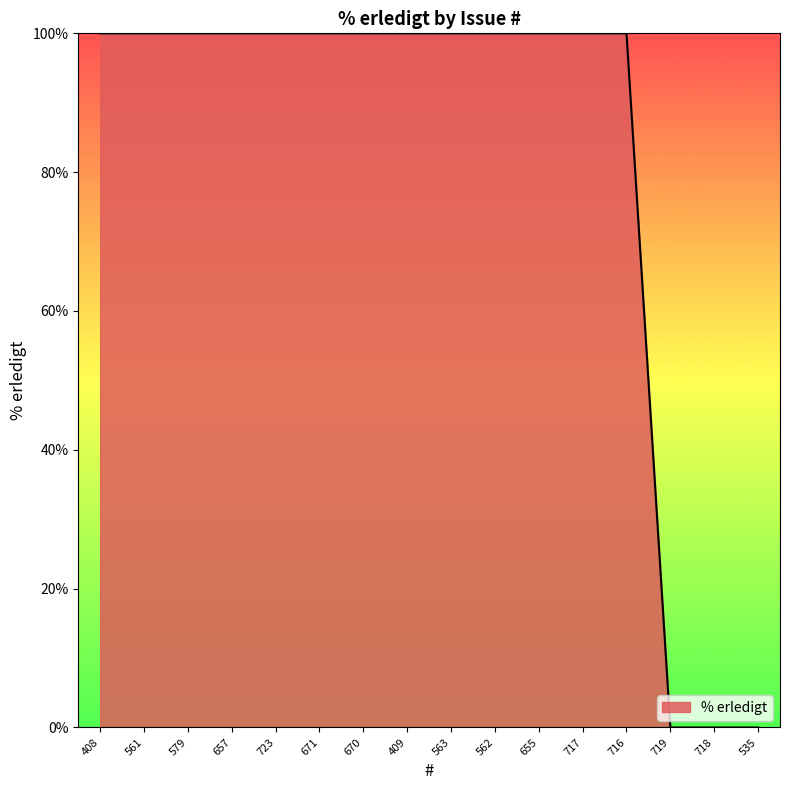

What is the greatest value displayed?

100